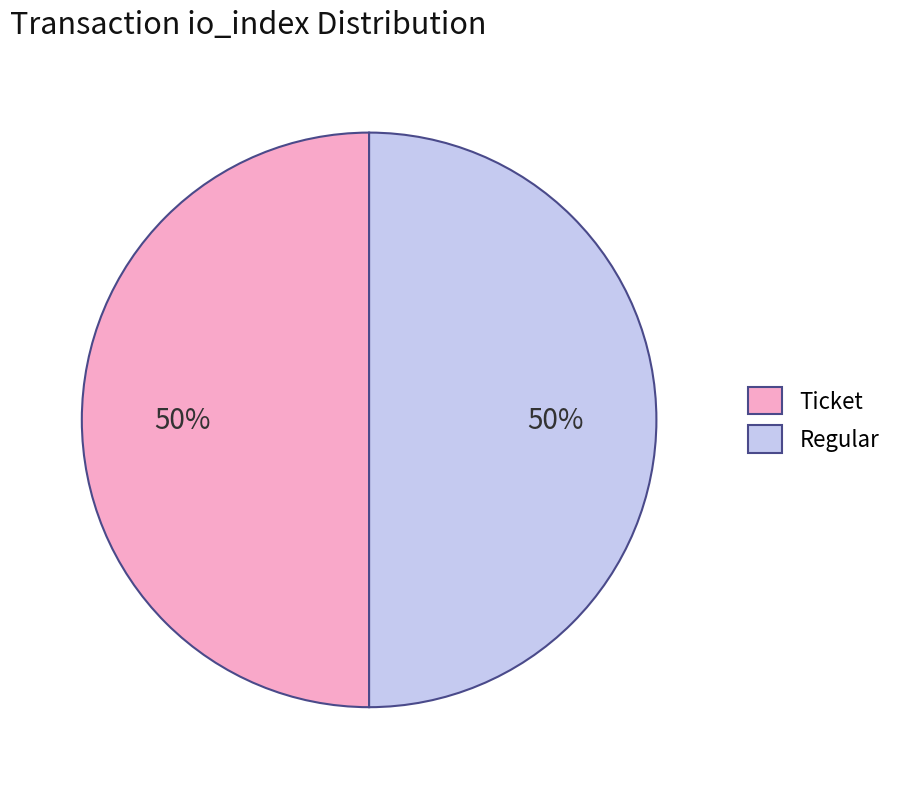

Count the number of slices in the pie.

2